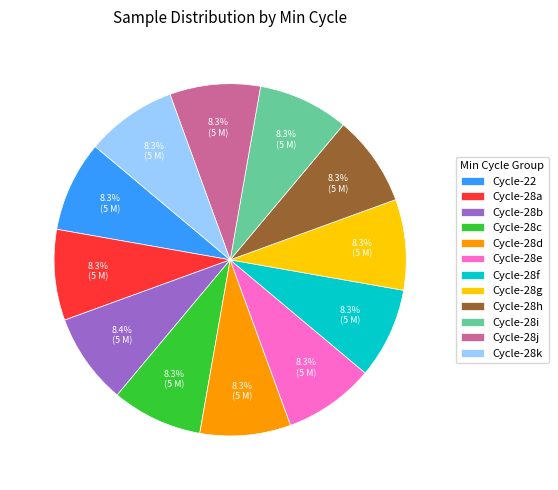

What portion of the pie excludes Cycle-28e?

91.7%